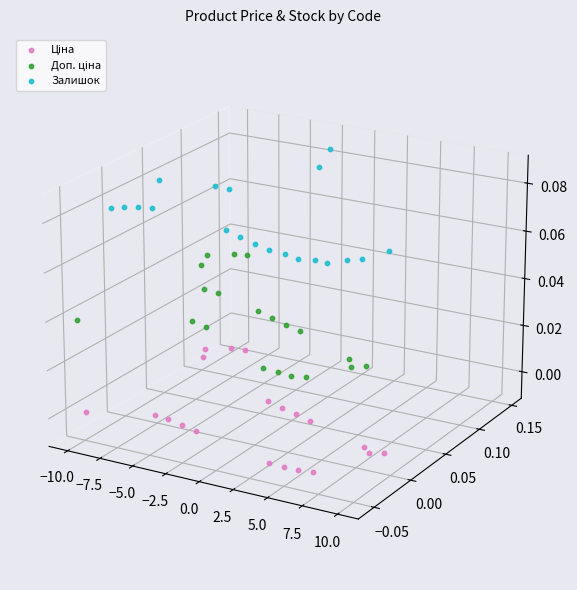

What is the total value across all series at 14?

-0.1